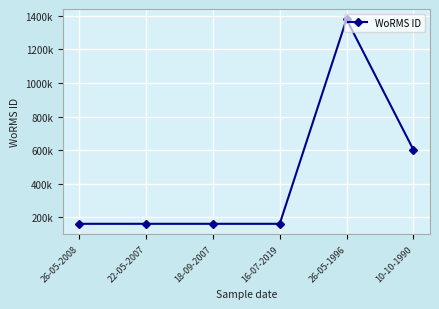

True or false: the data has more than 2 interior local peaks.

False